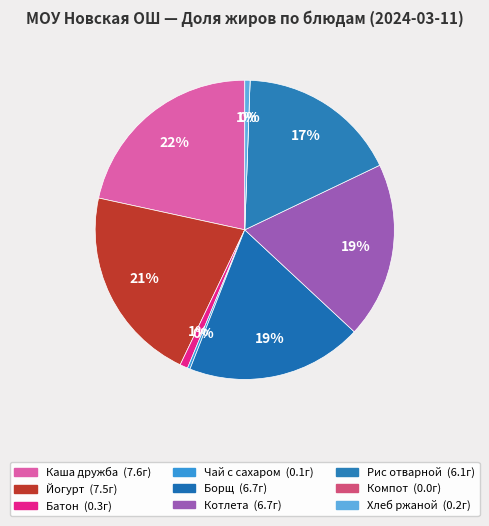

Rank the categories by value from highest to lowest.

Каша дружба (жиры), Йогурт (жиры), Борщ (жиры), Котлета (жиры), Рис отварной (жиры), Батон (жиры), Хлеб ржаной (жиры), Чай с сахаром (жиры), Компот (жиры)